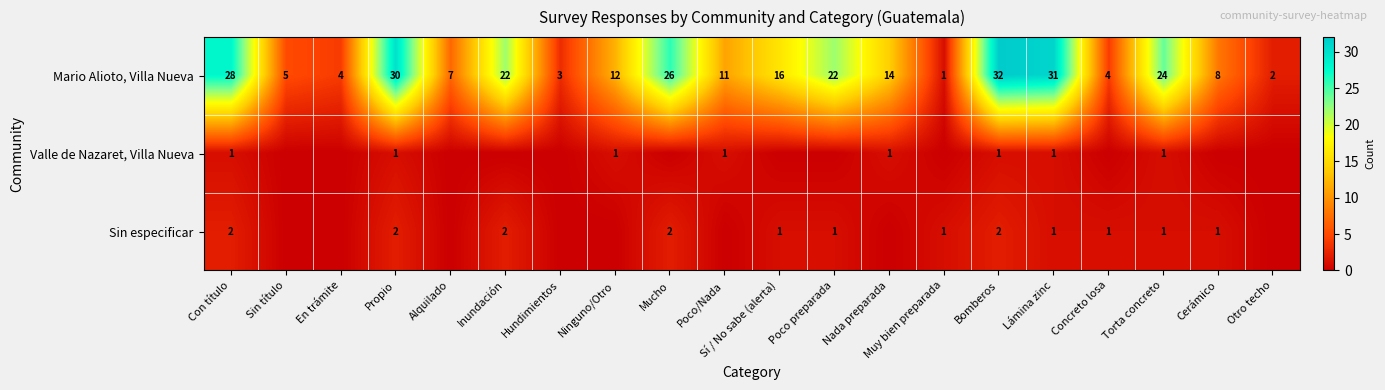

Between Bomberos and Ninguno/Otro, which is larger?

Bomberos